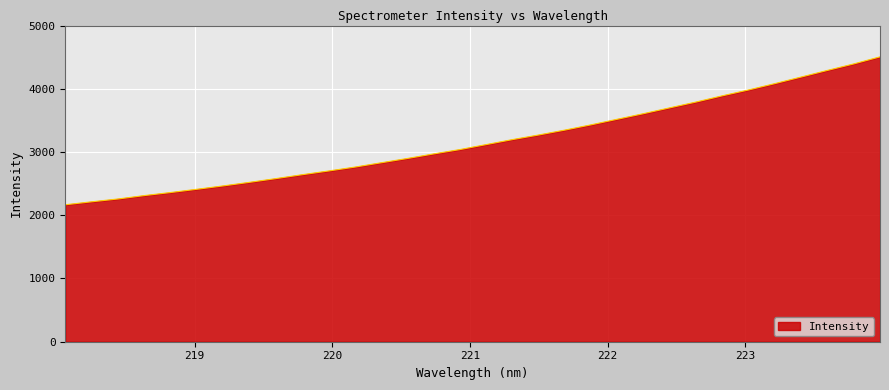

What is the smallest value displayed?

2165.9